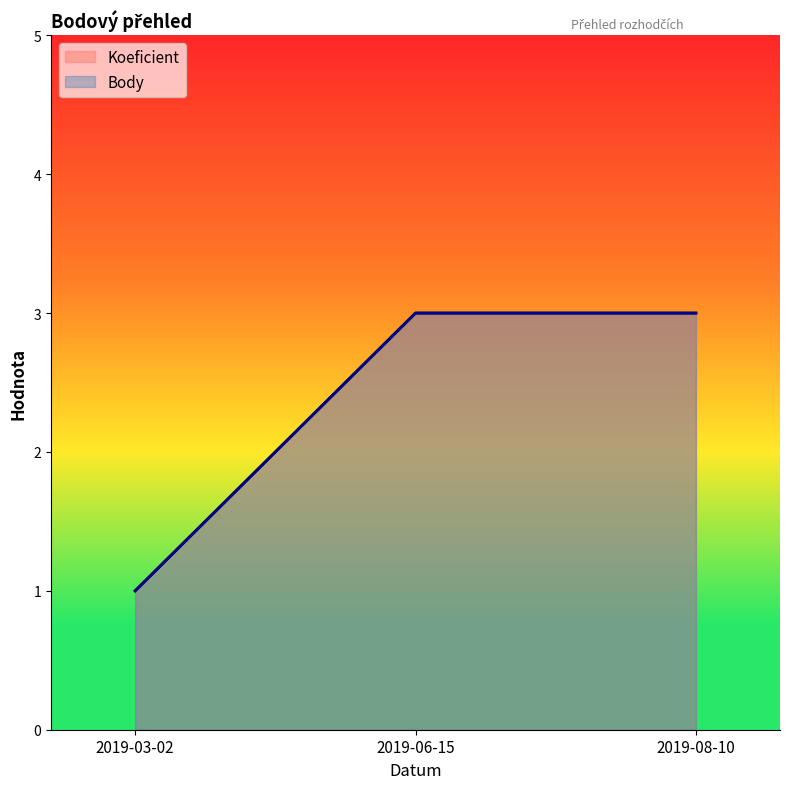

Which series has the widest spread of values?

Koeficient